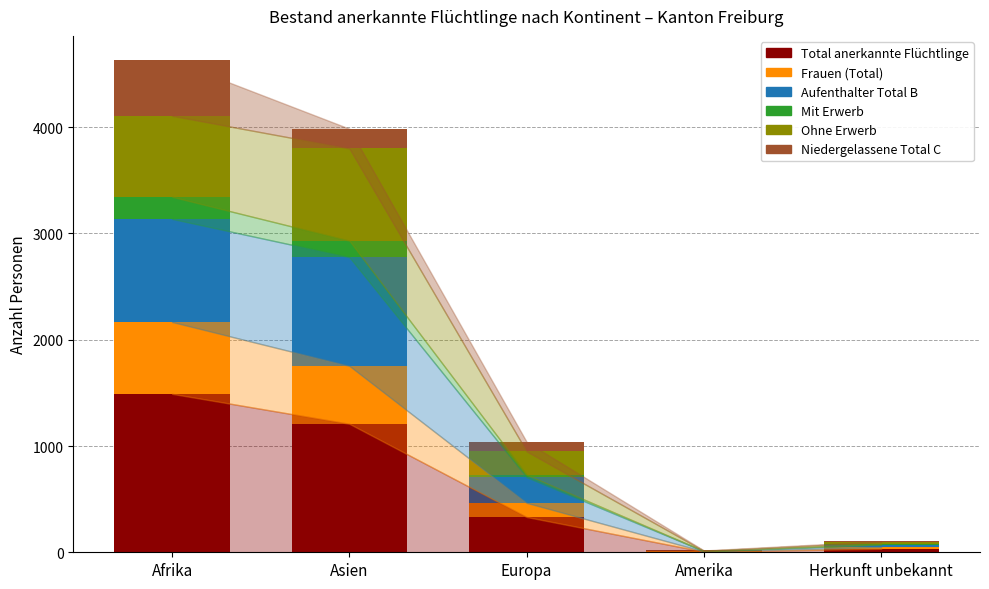

At which label does Total anerkannte Flüchtlinge reach its peak?

Afrika